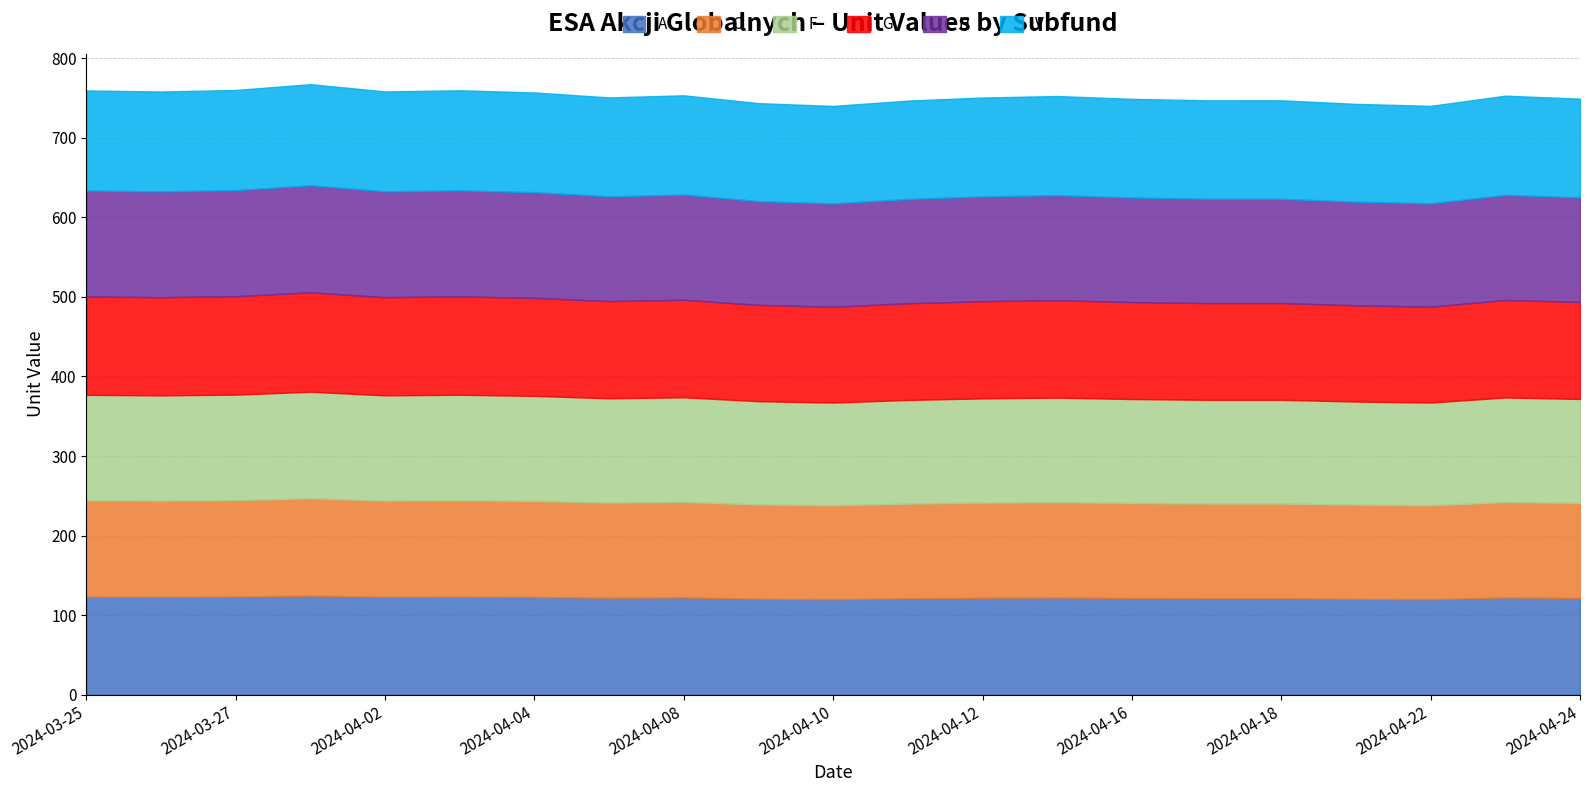

List the labels in order of C value, smallest first.

2024-04-10, 2024-04-22, 2024-04-19, 2024-04-09, 2024-04-11, 2024-04-18, 2024-04-17, 2024-04-16, 2024-04-24, 2024-04-12, 2024-04-05, 2024-04-15, 2024-04-23, 2024-04-08, 2024-04-04, 2024-03-26, 2024-04-02, 2024-03-25, 2024-04-03, 2024-03-27, 2024-03-28